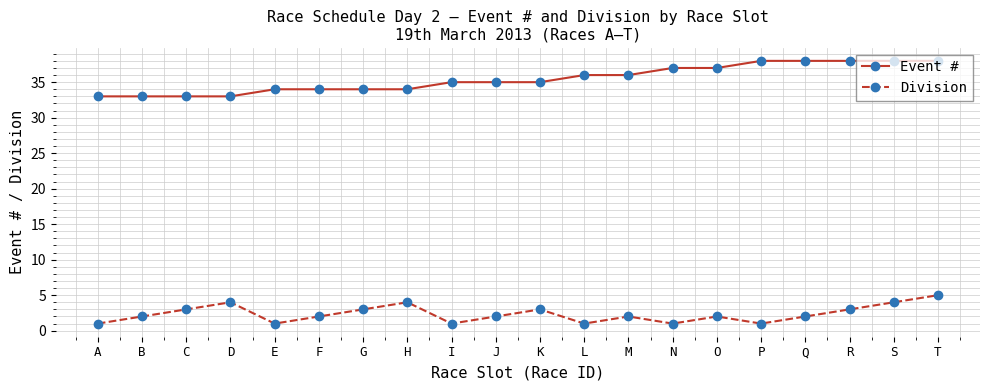

In Division, how many points are lower than both neighbors (excluding endpoints)?

5